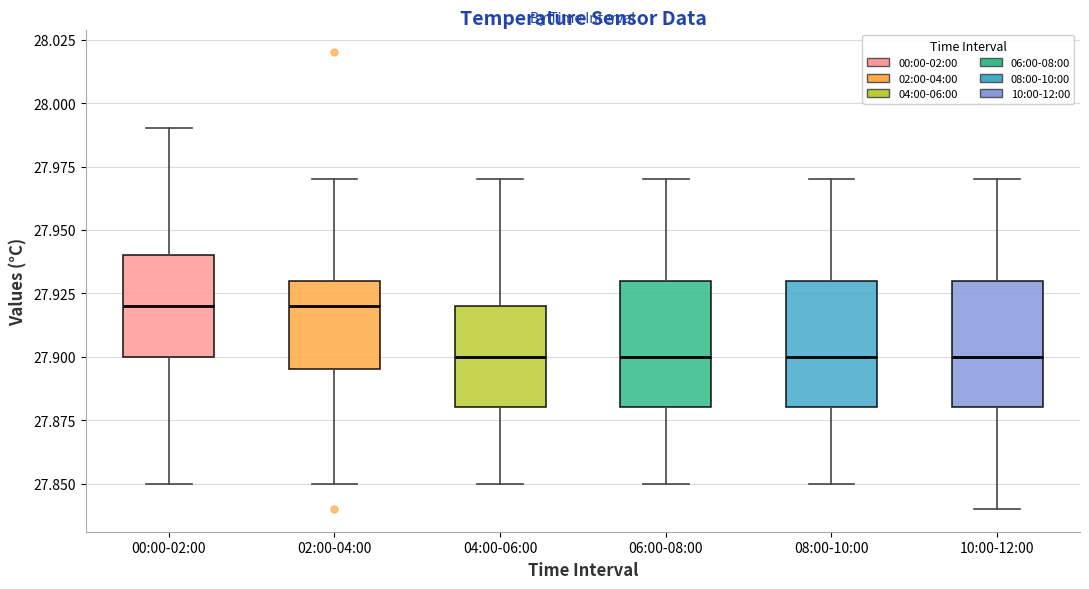

Reading left to right, transcribe this box plot: for each box, give where its median line is, the range the box spans, and where its two whiskers end, as read against the y-axis. The values are not printed on the chart, so give them approximately, as read against the axis.

00:00-02:00: median 27.920, box 27.900 to 27.940, whiskers 27.850 to 27.990
02:00-04:00: median 27.920, box 27.895 to 27.930, whiskers 27.850 to 27.970
04:00-06:00: median 27.900, box 27.880 to 27.920, whiskers 27.850 to 27.970
06:00-08:00: median 27.900, box 27.880 to 27.930, whiskers 27.850 to 27.970
08:00-10:00: median 27.900, box 27.880 to 27.930, whiskers 27.850 to 27.970
10:00-12:00: median 27.900, box 27.880 to 27.930, whiskers 27.840 to 27.970